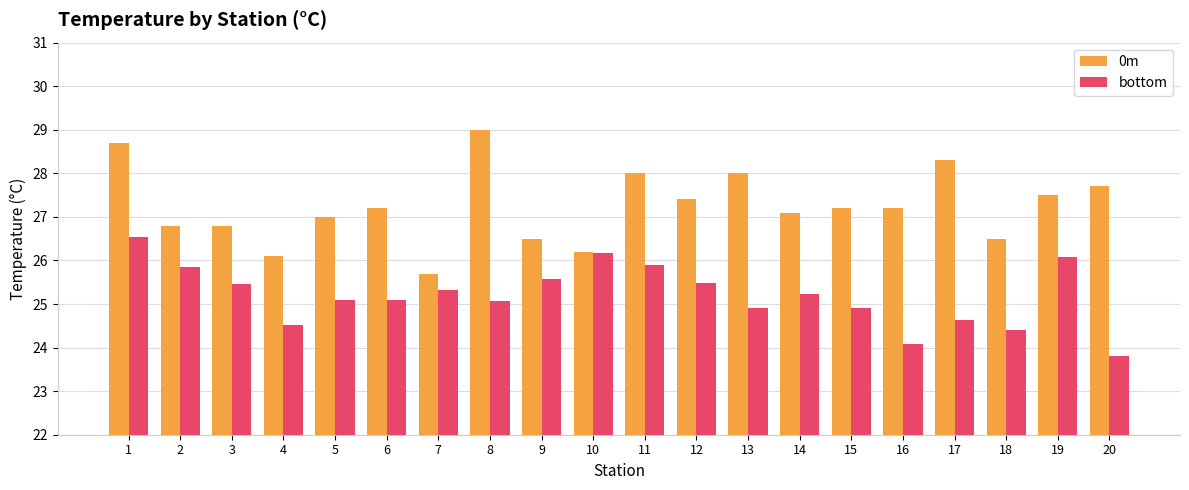

What is the value of the bottom bar at the 3rd from the left?

25.5